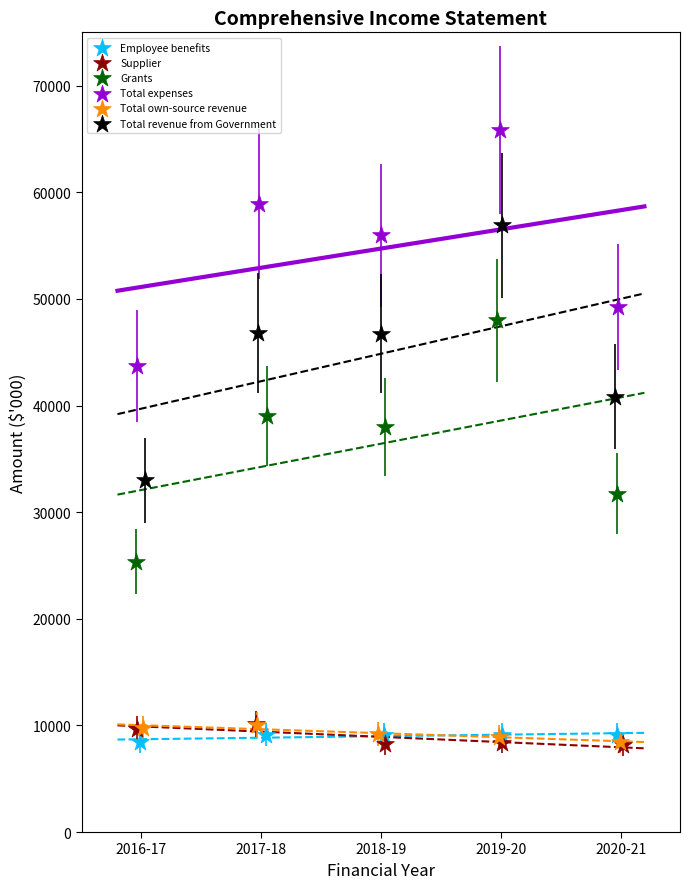

Which series has the largest Y range (max minus min)?

Total revenue from Government